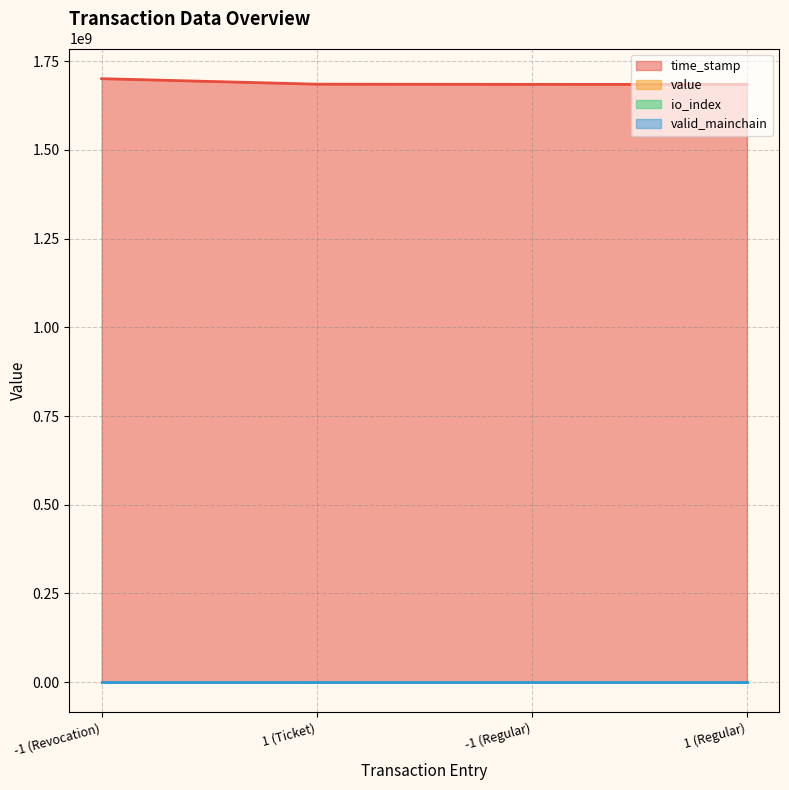

What position from the left is 1 (Ticket)?

2